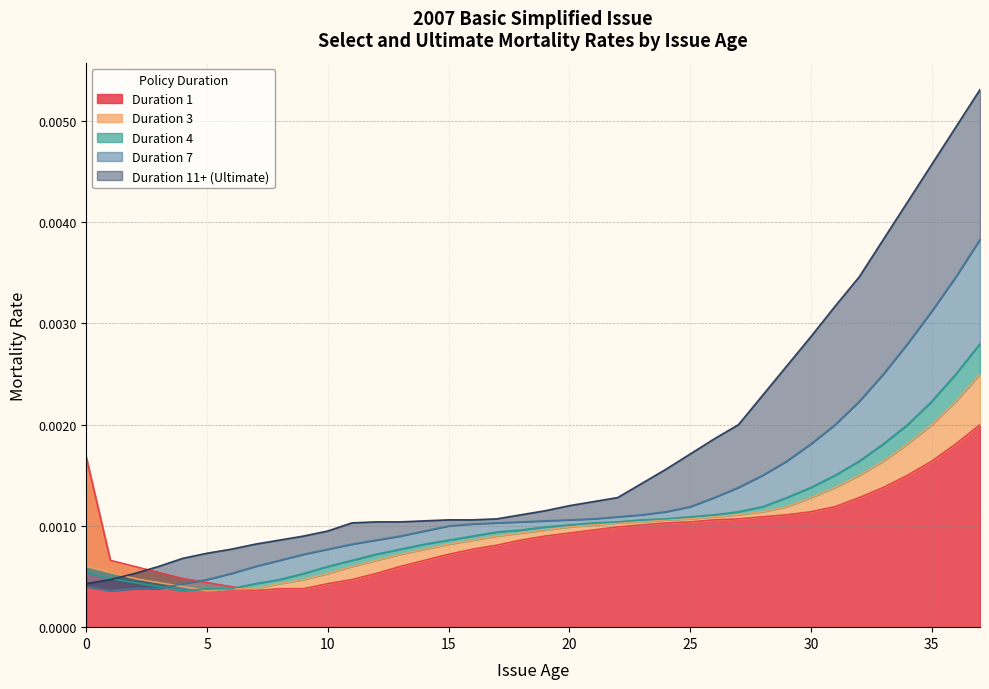

The Duration 1 series shows 0.0 at 34. True or false?

False